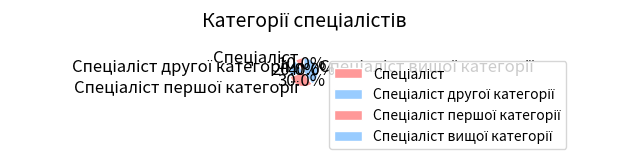

How many segments does this pie chart have?

4